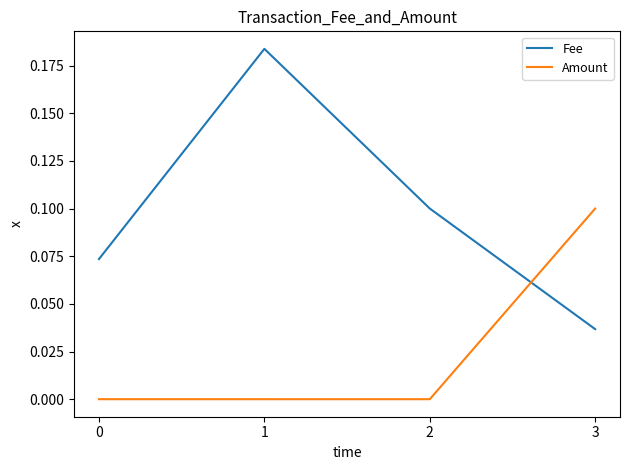

At how many categories does at least one series exceed 0?

4